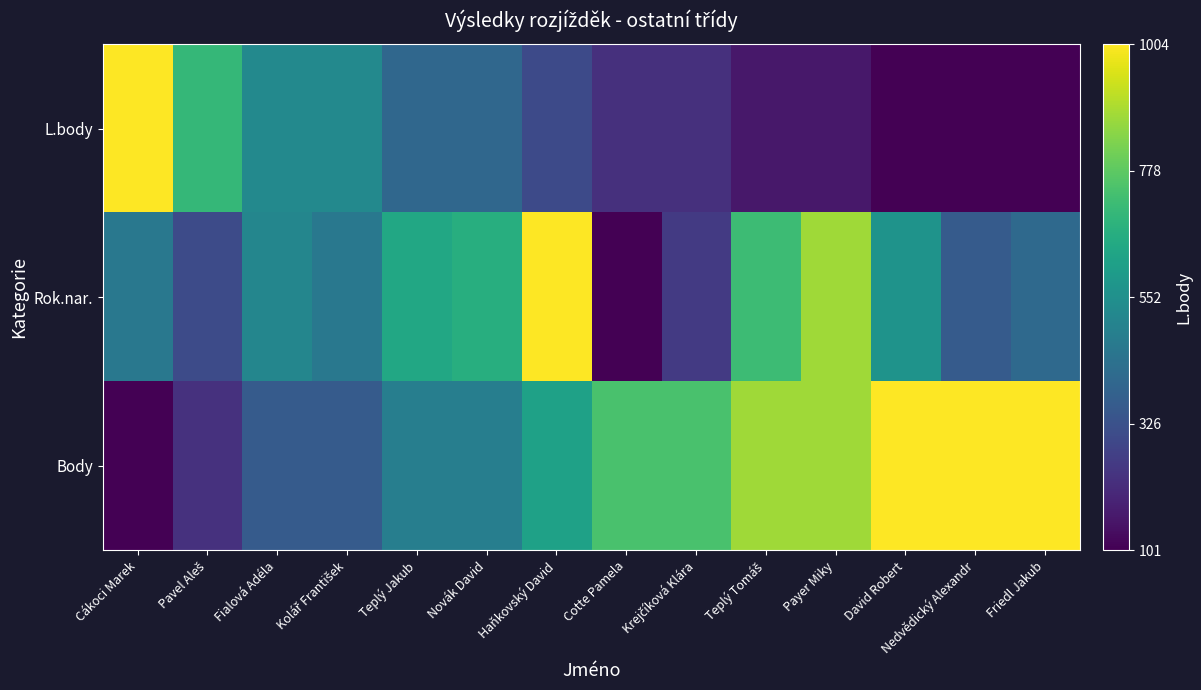

What is the greatest value displayed?

1.0